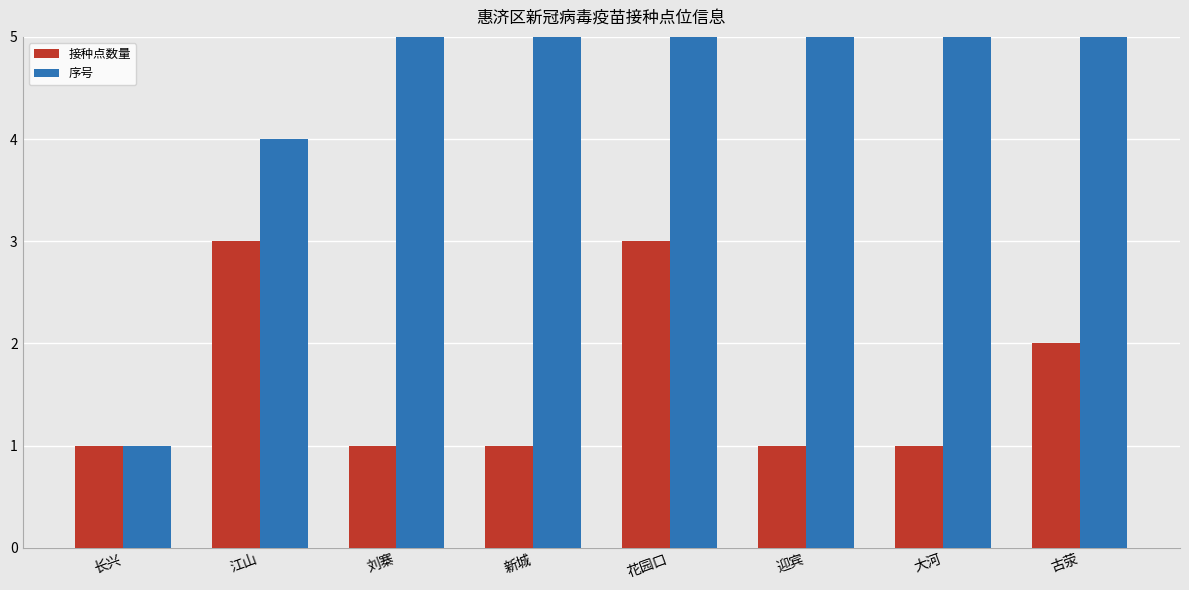

The 序号 series shows 7 at 花园口. True or false?

True